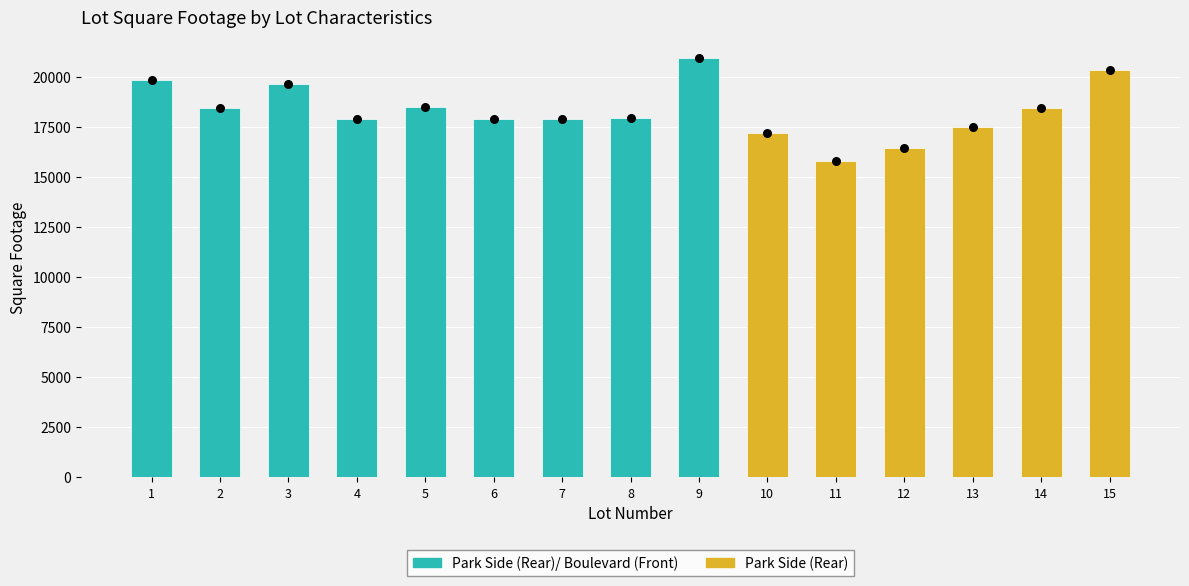

Approximately how many times larger is the value at 14 compared to 12?

1.1